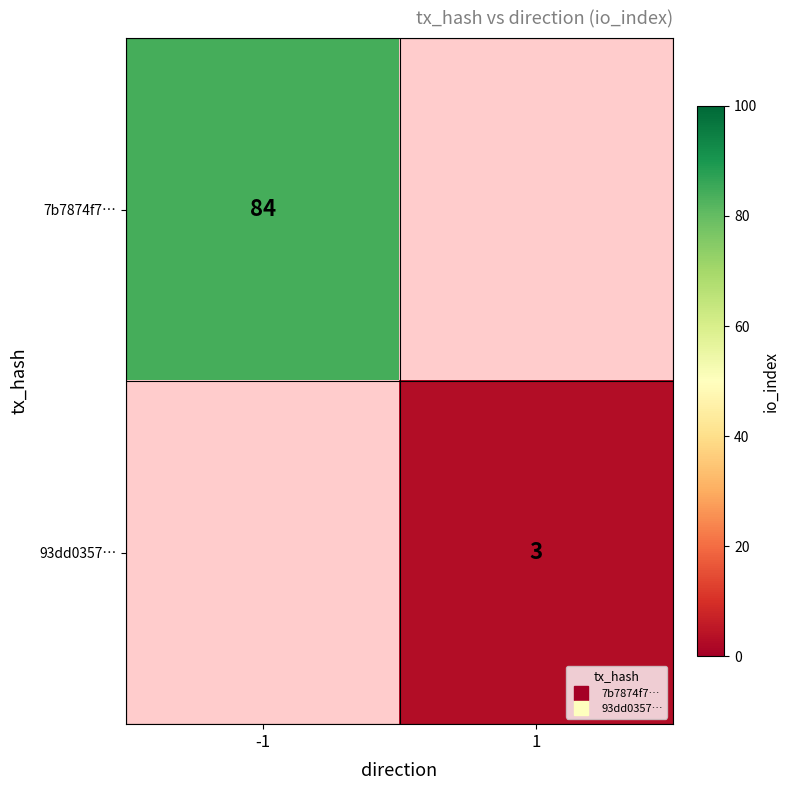

Count the number of data series in this chart.

2